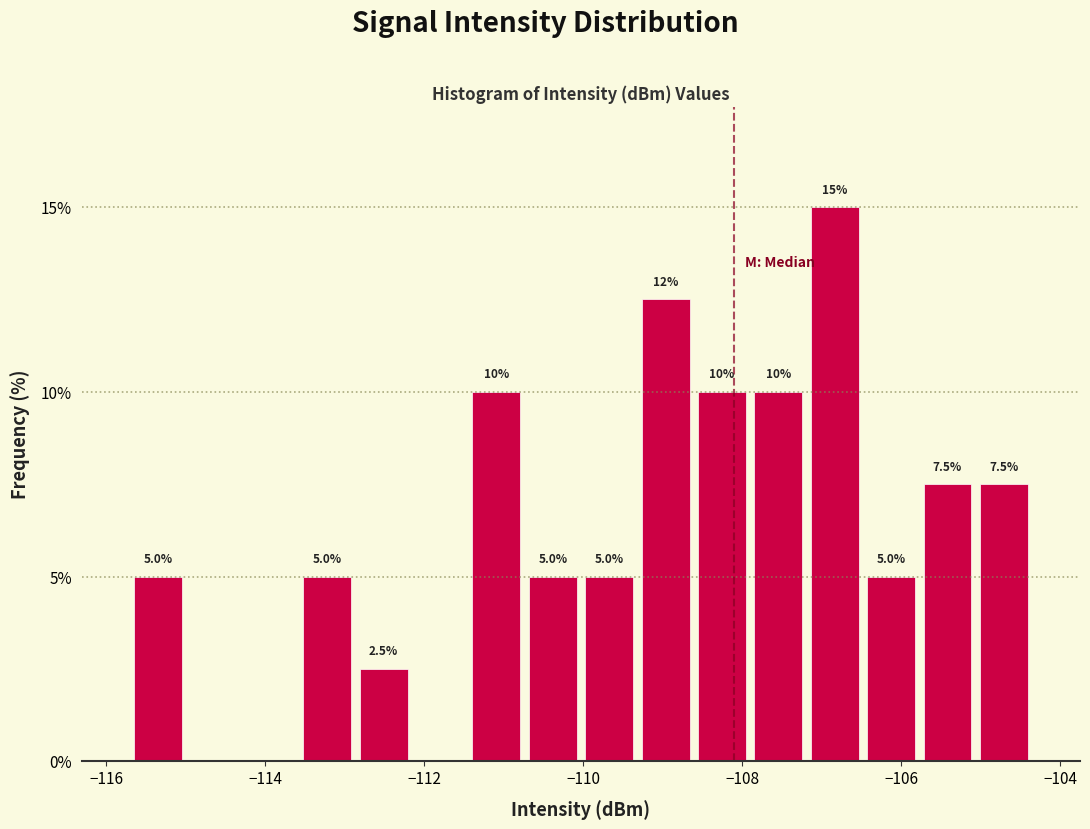

Around what value on the x-axis is the tallest bar? Give the approximate position of its centre, as read against the axis.

-106.8